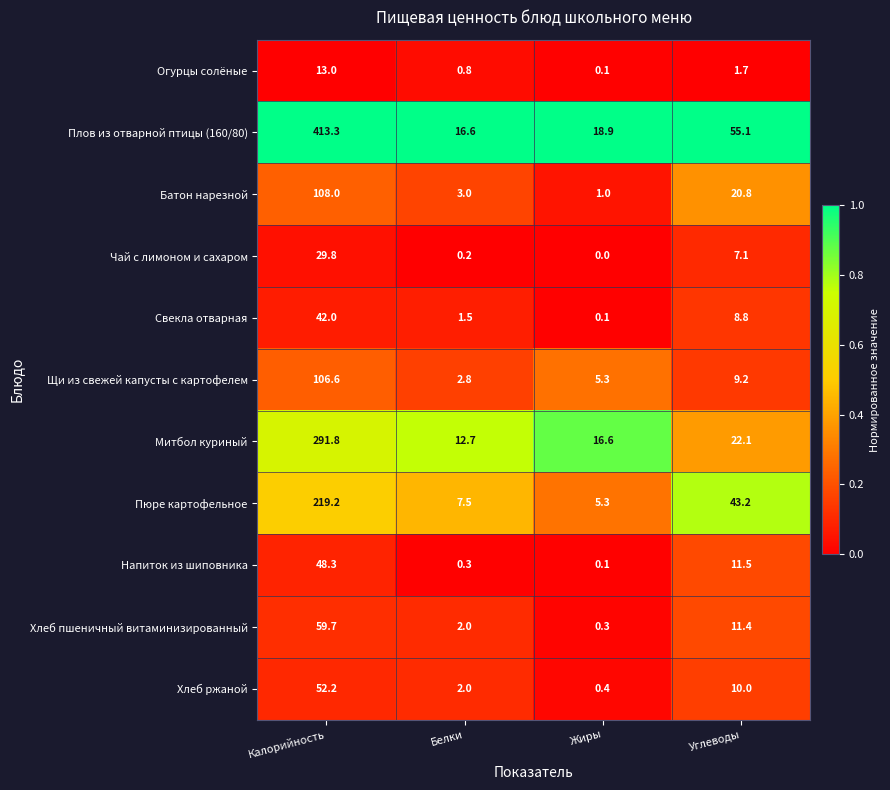

Which series has the largest total across all categories?

Плов из отварной птицы (160/80)